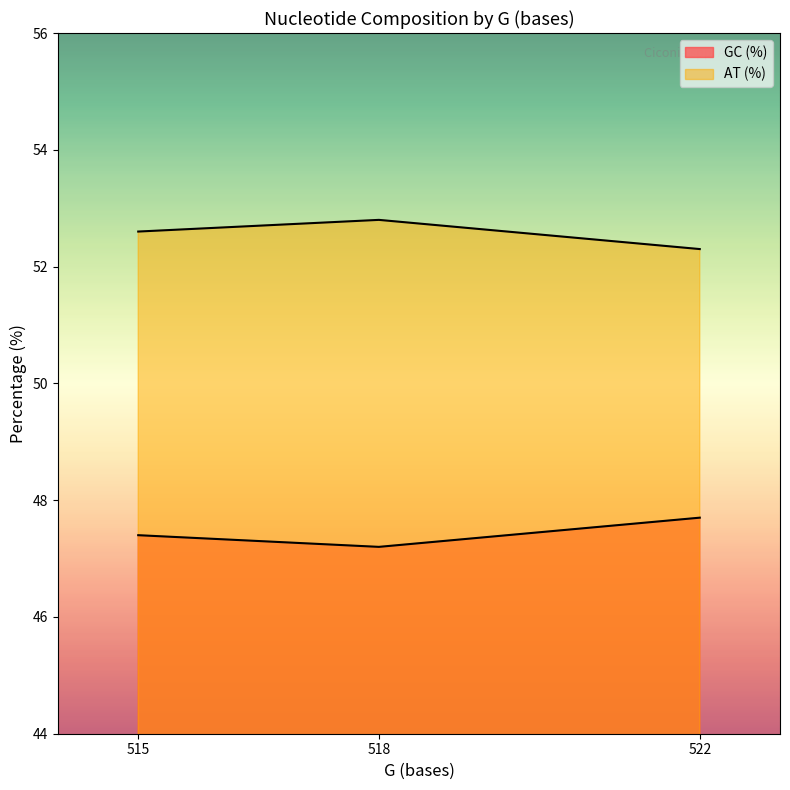

Reading left to right, what are all the values shown in this chart?

GC (%): 47.4	47.2	47.7
AT (%): 52.6	52.8	52.3